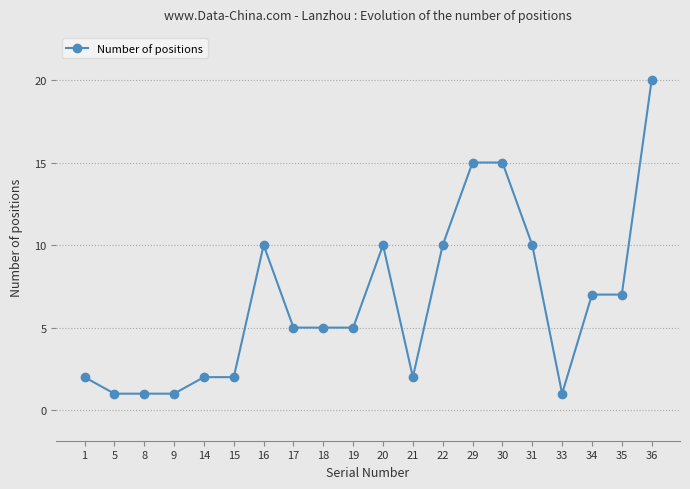

Between 8 and 21, which is larger?

21